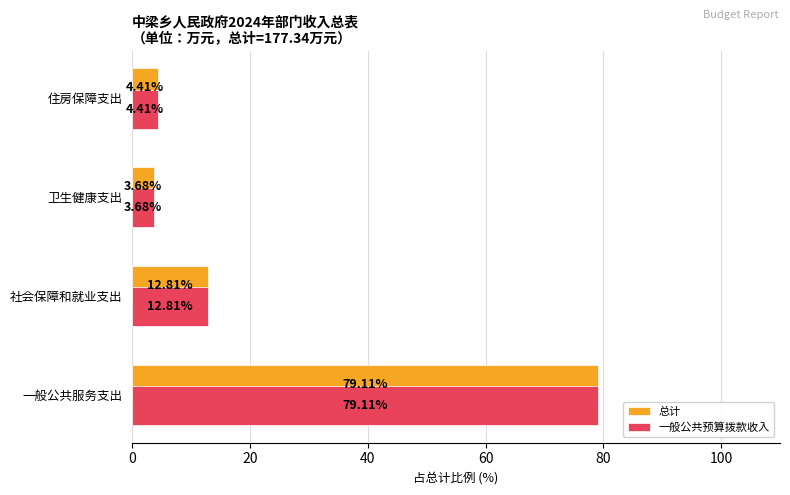

What is the total value across all series at 卫生健康支出?

7.4